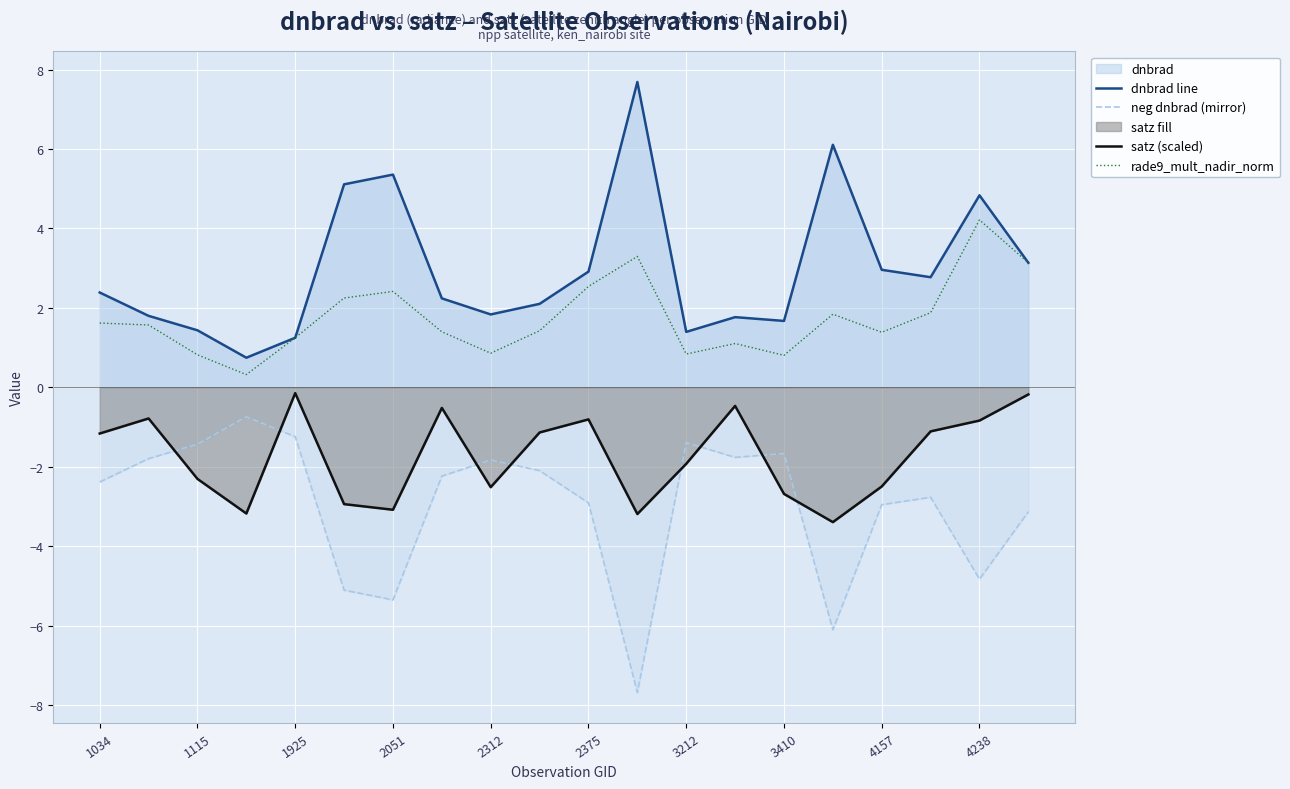

List the series in order of their overall mean, highest first.

dnbrad line, rade9_mult_nadir_norm, satz (scaled), neg dnbrad (mirror)